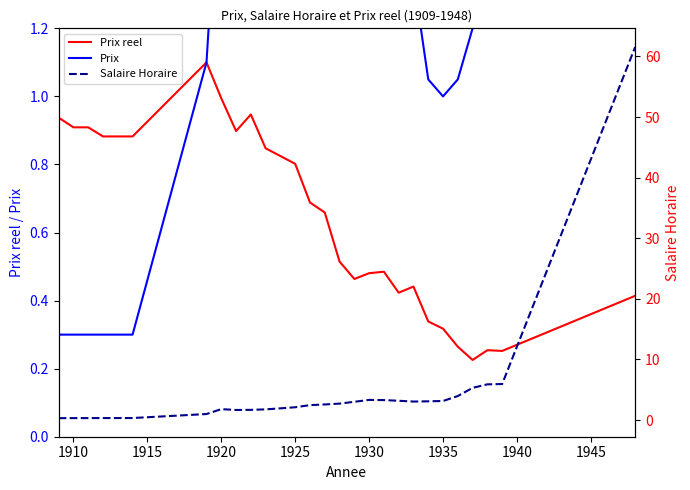

What is the maximum value for Prix reel?

1.1